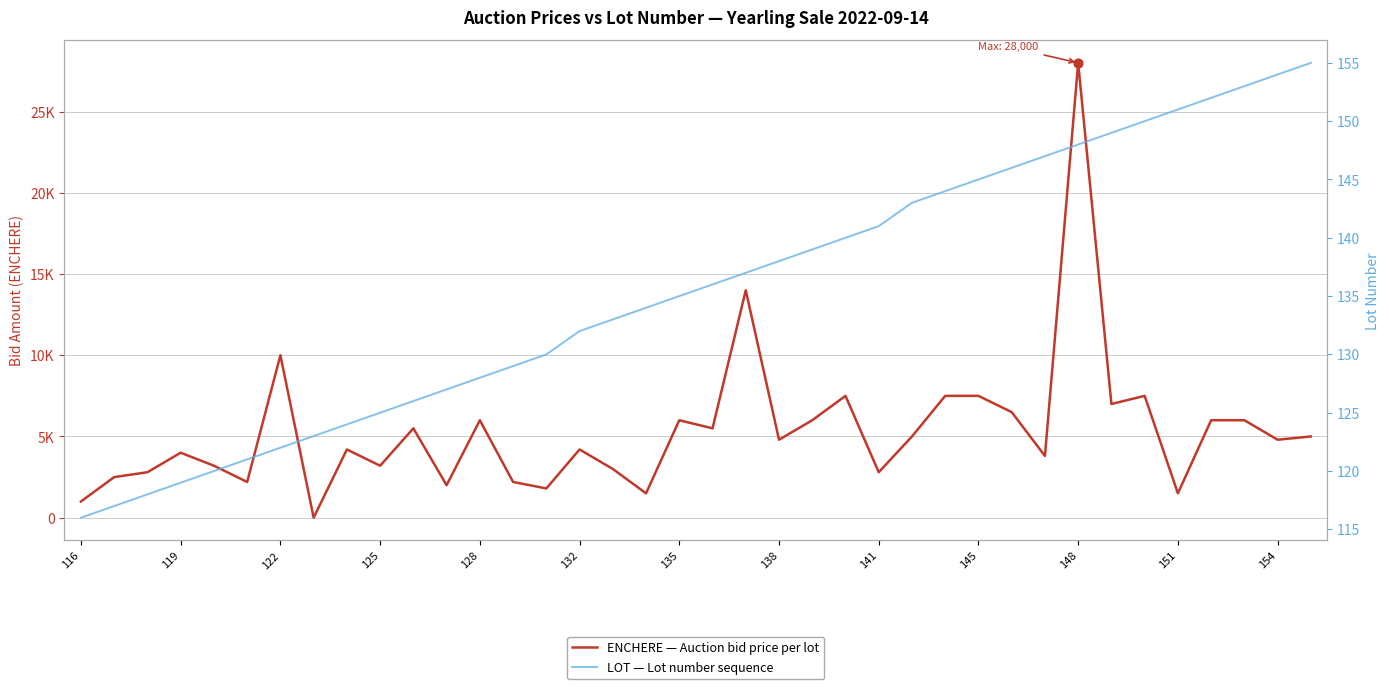

Which series has the largest Y range (max minus min)?

ENCHERE — Auction bid price per lot